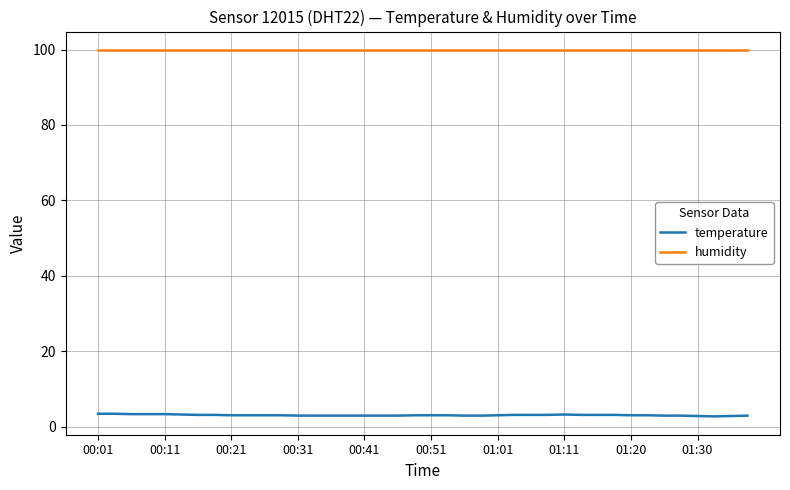

Rank the series by their maximum value, from highest to lowest.

humidity, temperature